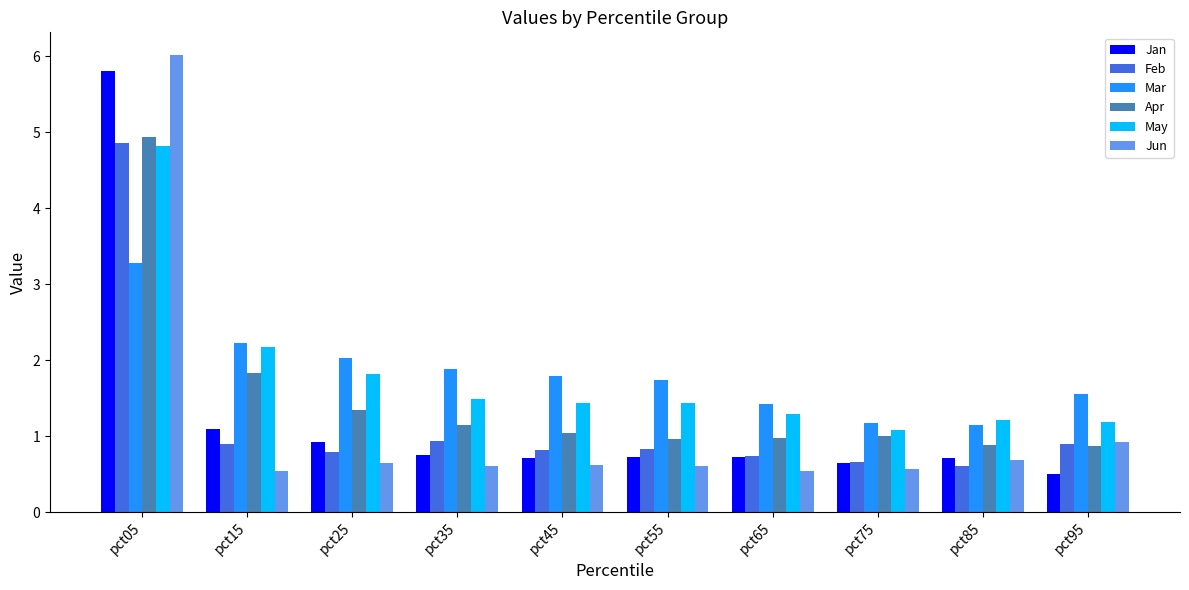

True or false: Feb has a value of 1.3 at pct25.

False